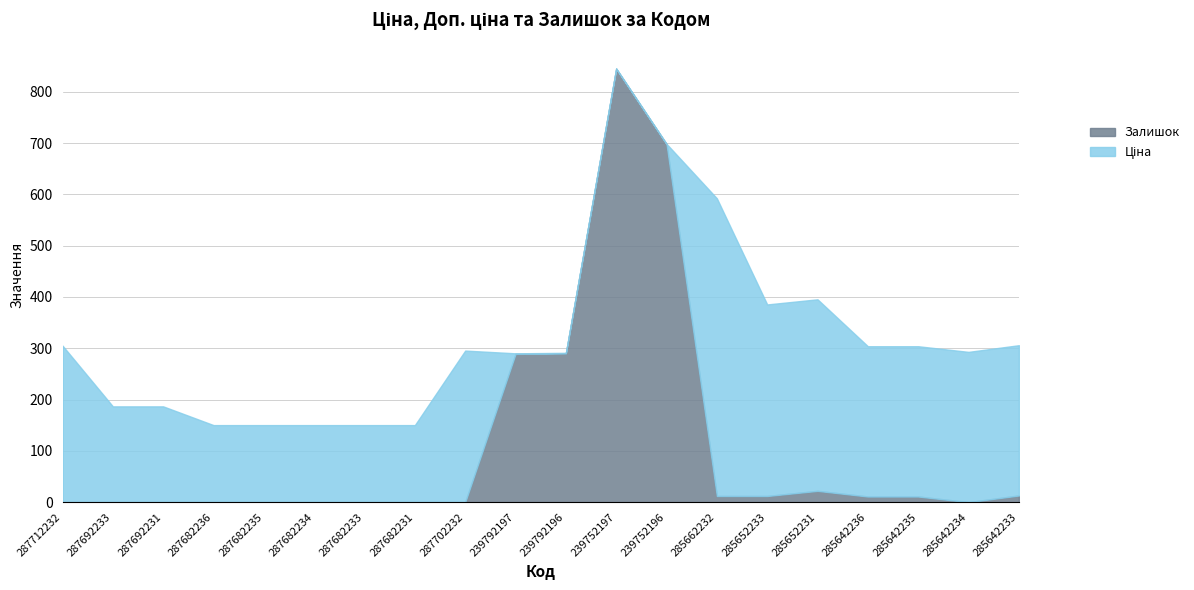

Is it true that Доп. ціна equals 12948.1 at 287692231?

False